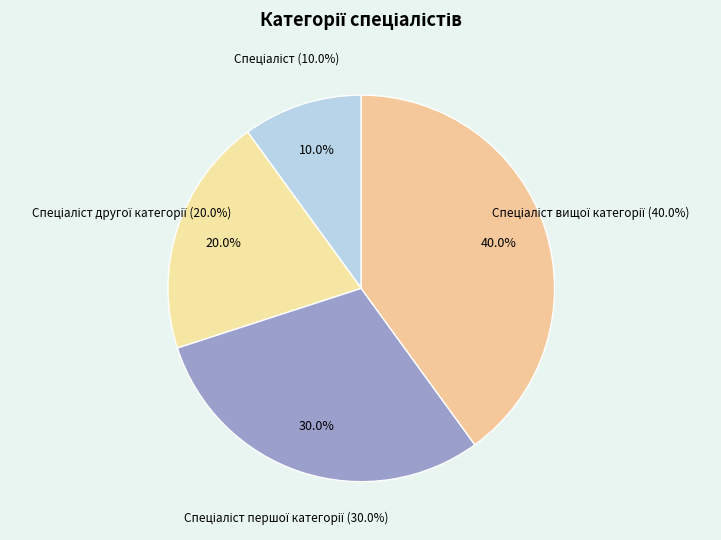

Which category has the smallest portion of the pie?

Спеціаліст